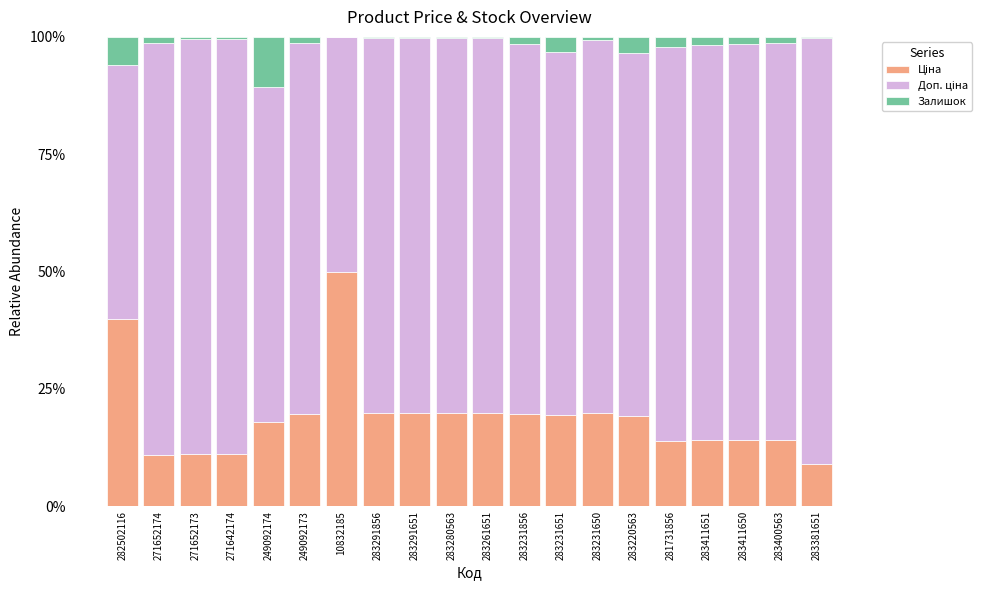

Read the Ціна value at 283381651.

9.1